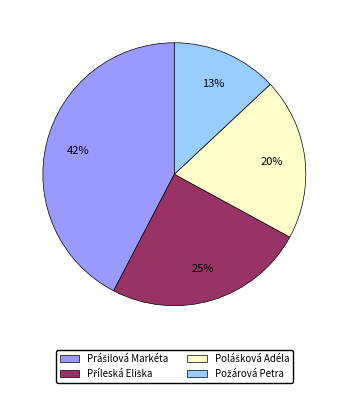

Does any single category account for the majority?

No